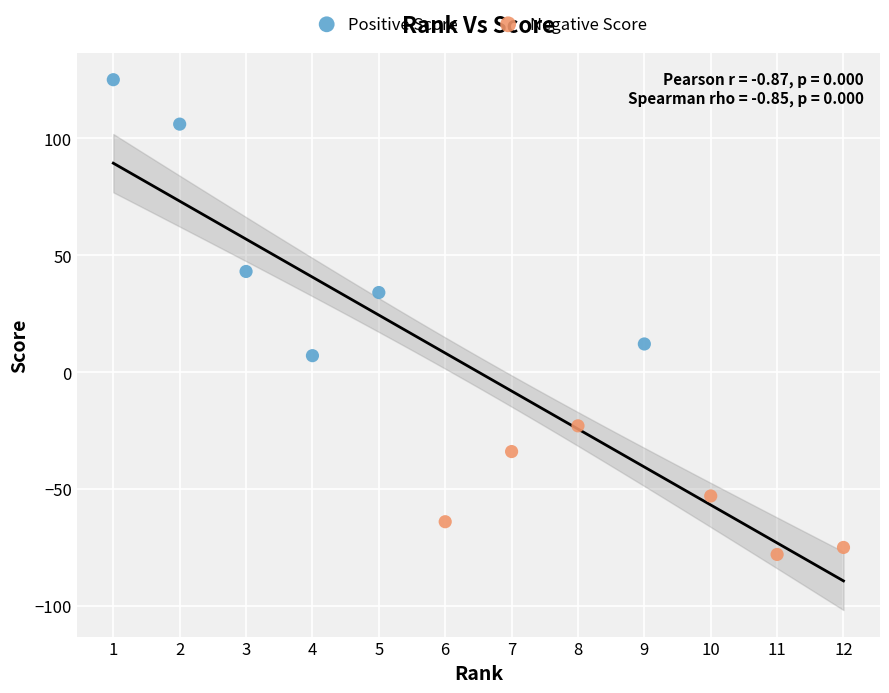

Which series has the widest spread of Y values?

Positive Score